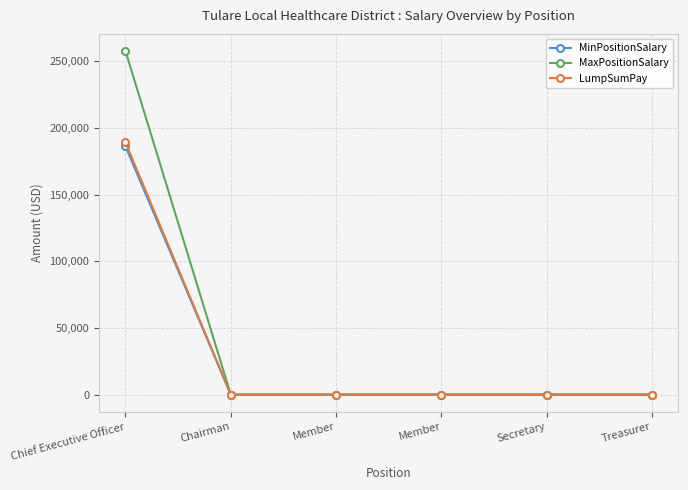

What is the difference between the LumpSumPay values at Chief Executive Officer and Secretary?

189147